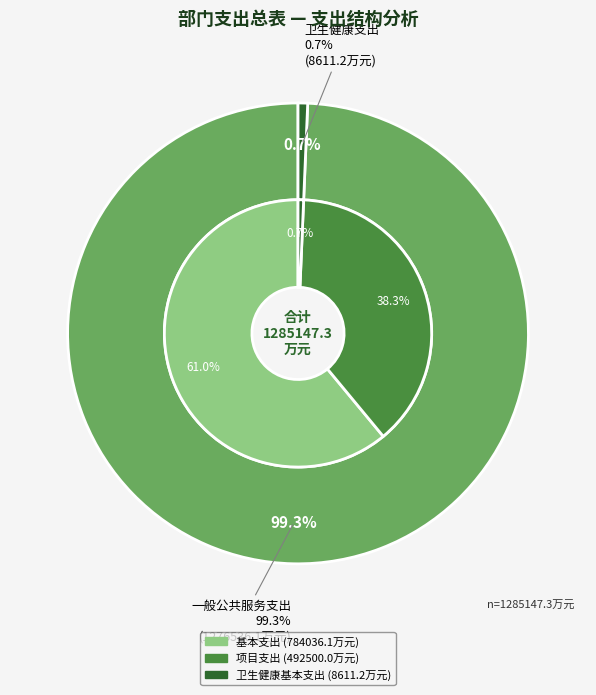

Between 一般公共服务支出 and 卫生健康支出, which is larger?

一般公共服务支出